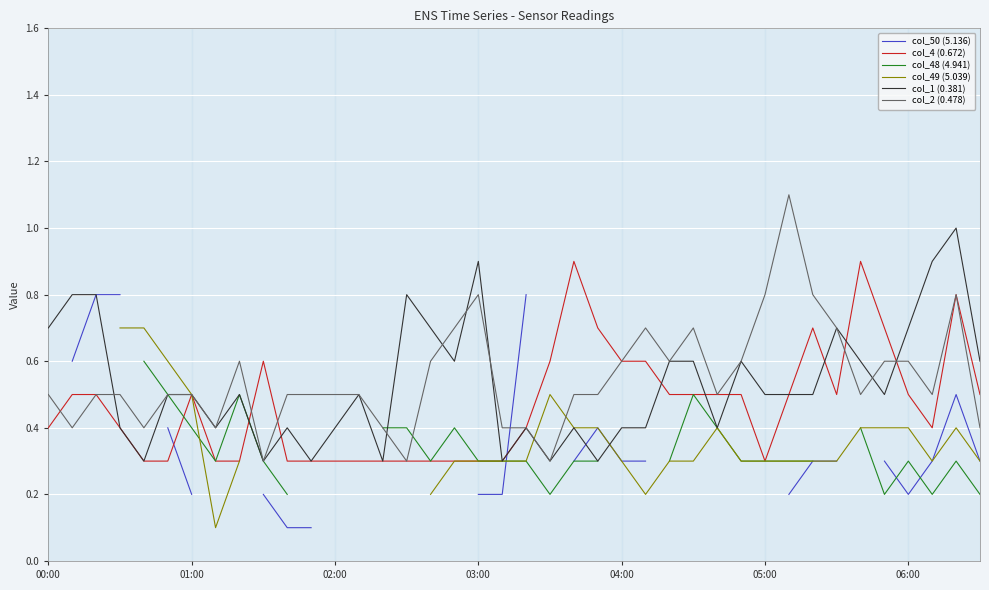

What are all the series names shown in the legend?

col_50 (5.136), col_4 (0.672), col_48 (4.941), col_49 (5.039), col_1 (0.381), col_2 (0.478)